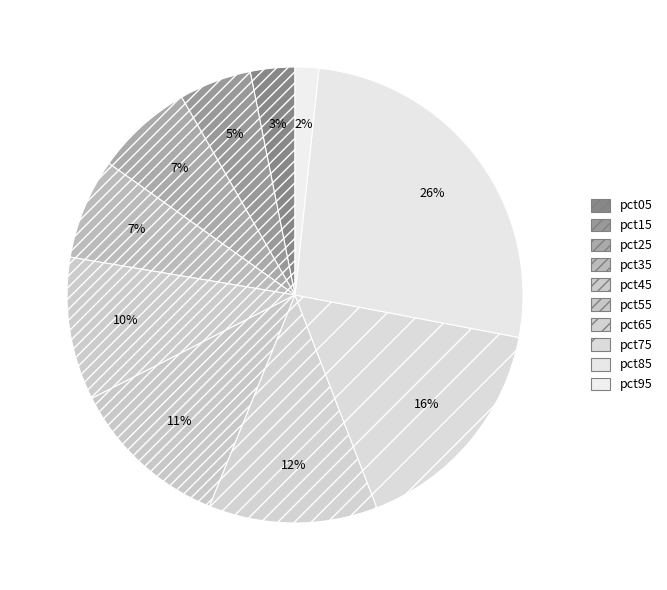

Which slice is the smallest?

pct95